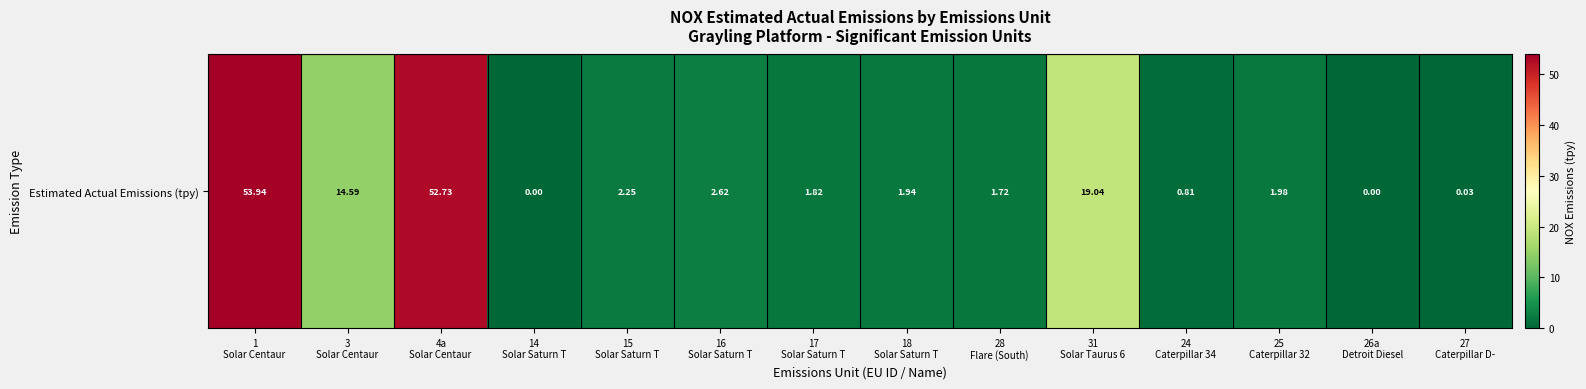

What value does the data have at 15
Solar Saturn T?

2.2